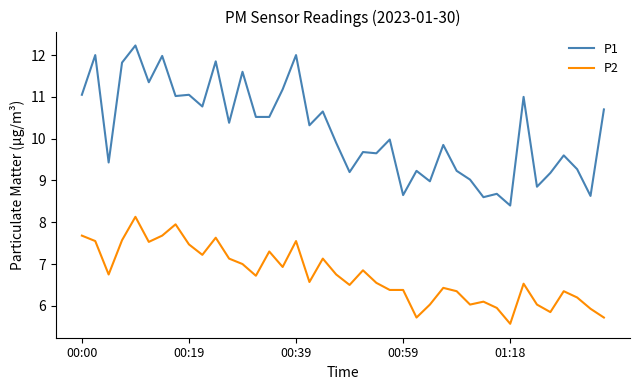

True or false: P2 and P1 intersect in this chart.

False